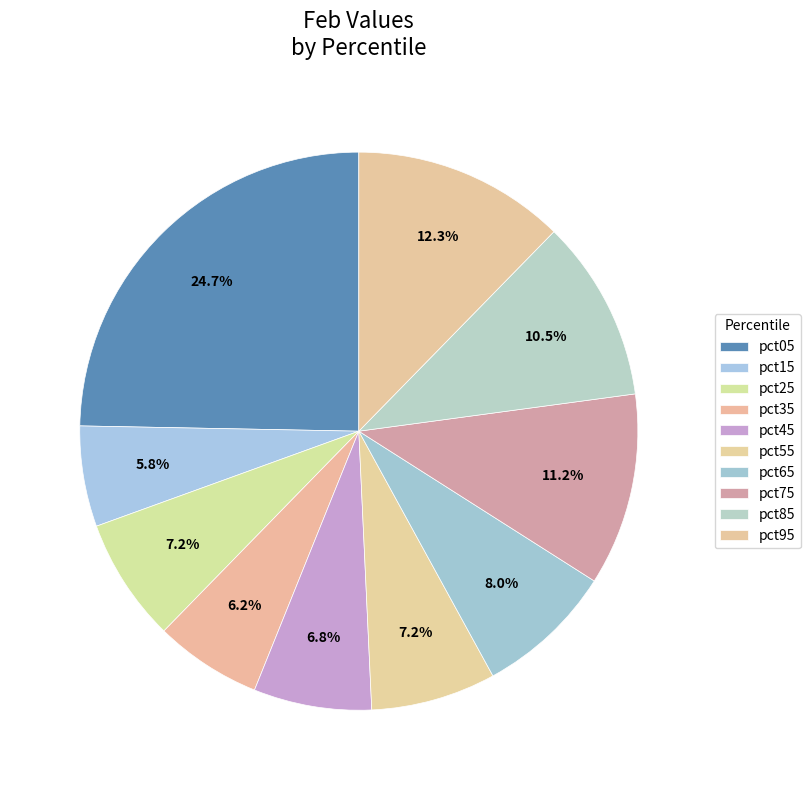

To the nearest percent, what is the combined percentage of pct95 and pct85?

23%